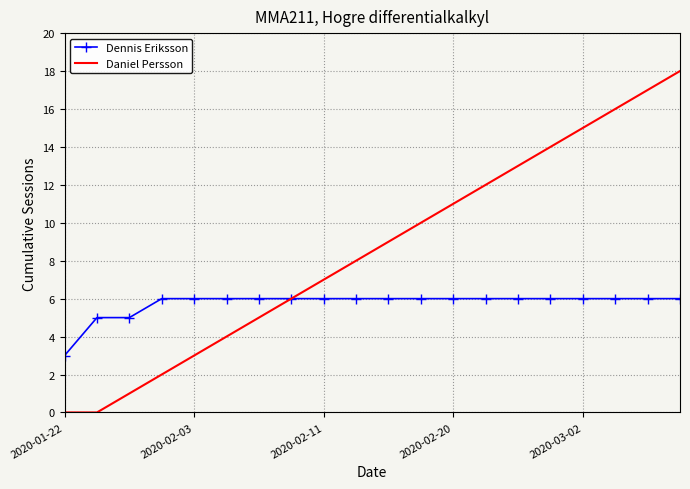

Which series has the largest range (max minus min)?

Daniel Persson